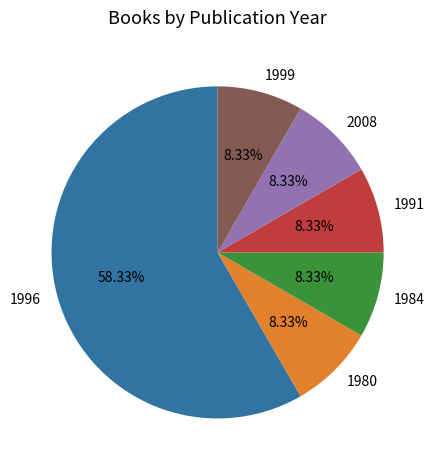

Which has a higher value, 1996 or 1980?

1996